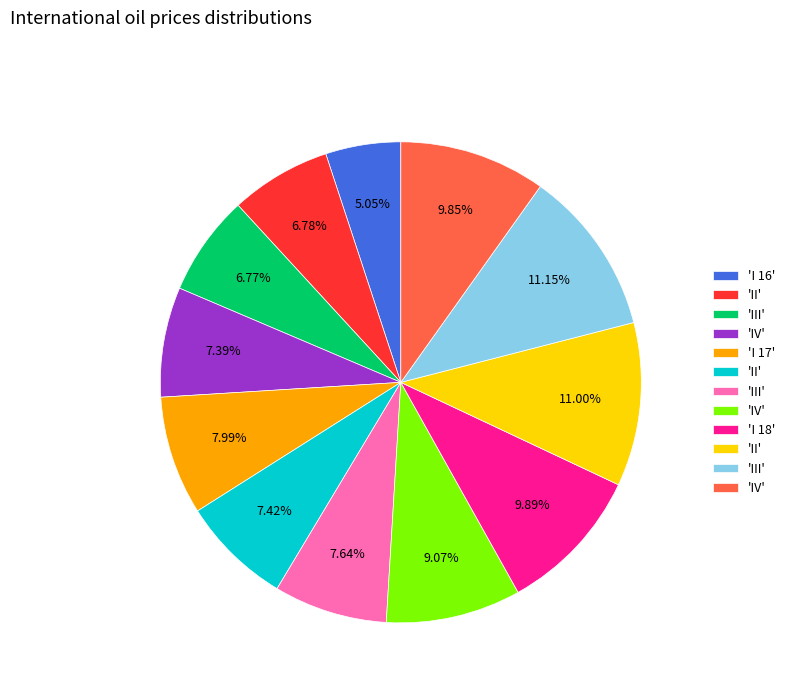

Is there a majority slice in this chart?

No